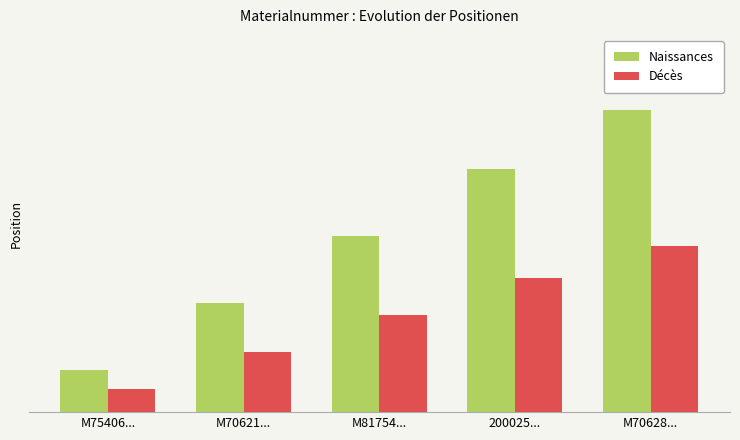

Does the chart contain stacked bars?

No